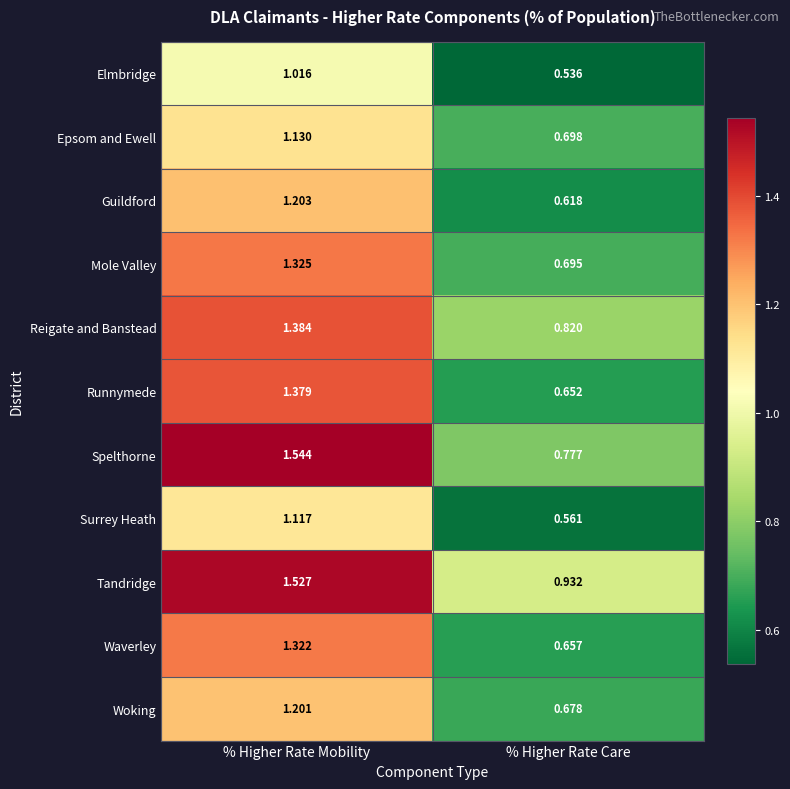

What is the total value across all series at % Higher Rate Care?

7.6